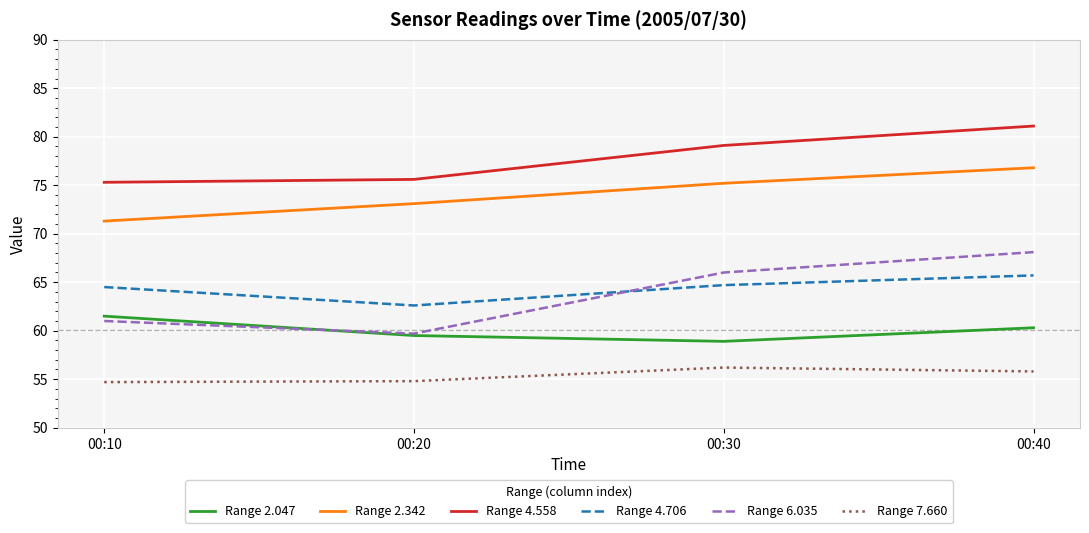

True or false: Range 2.047 and Range 4.706 intersect in this chart.

False